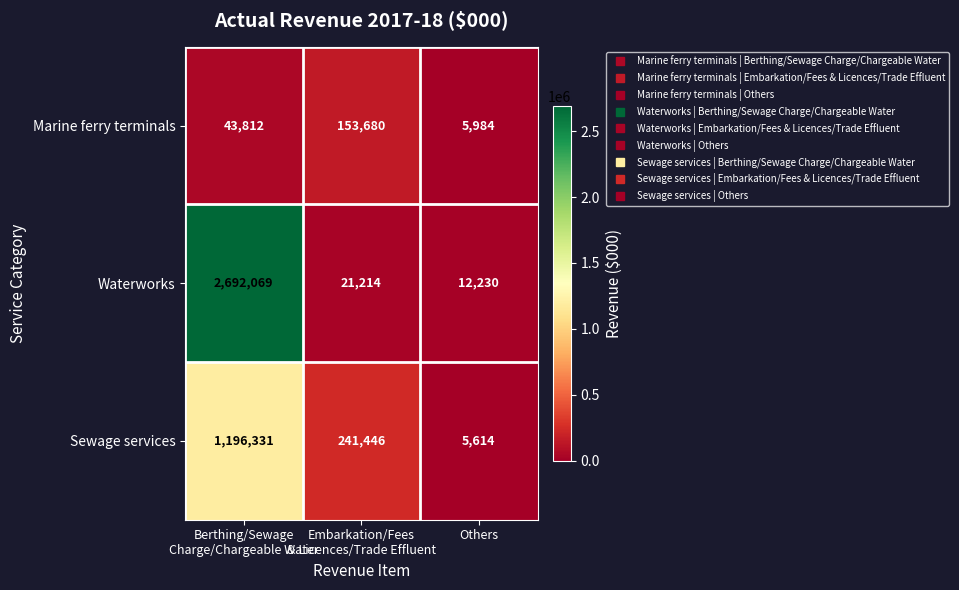

Which series changed the most between Berthing/Sewage
Charge/Chargeable Water and Embarkation/Fees
& Licences/Trade Effluent?

Waterworks